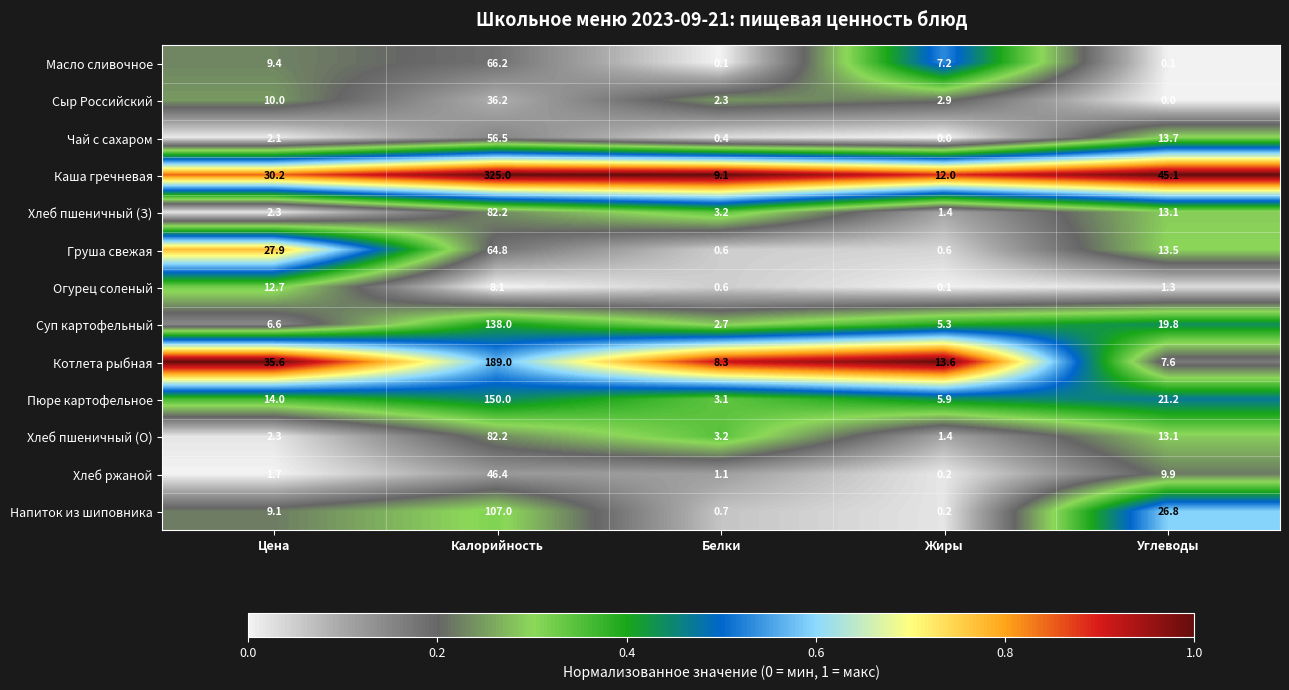

At which category does the chart reach its peak across all series?

Калорийность